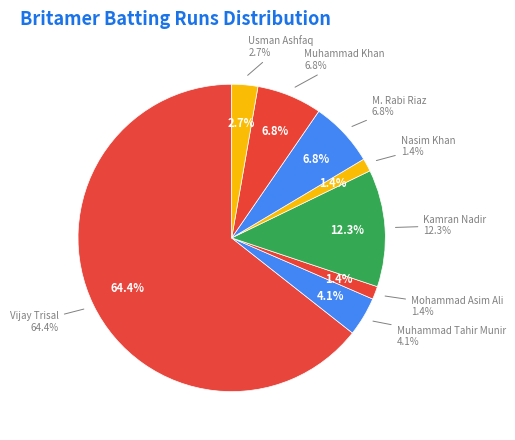

True or false: M. Rabi Riaz accounts for 7% of the total.

True